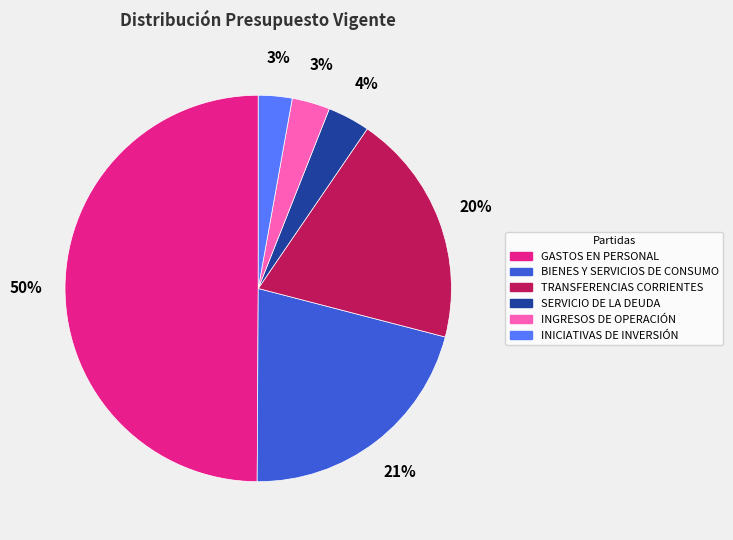

To the nearest percent, what is the difference between the largest and smallest slice percentages?

47%